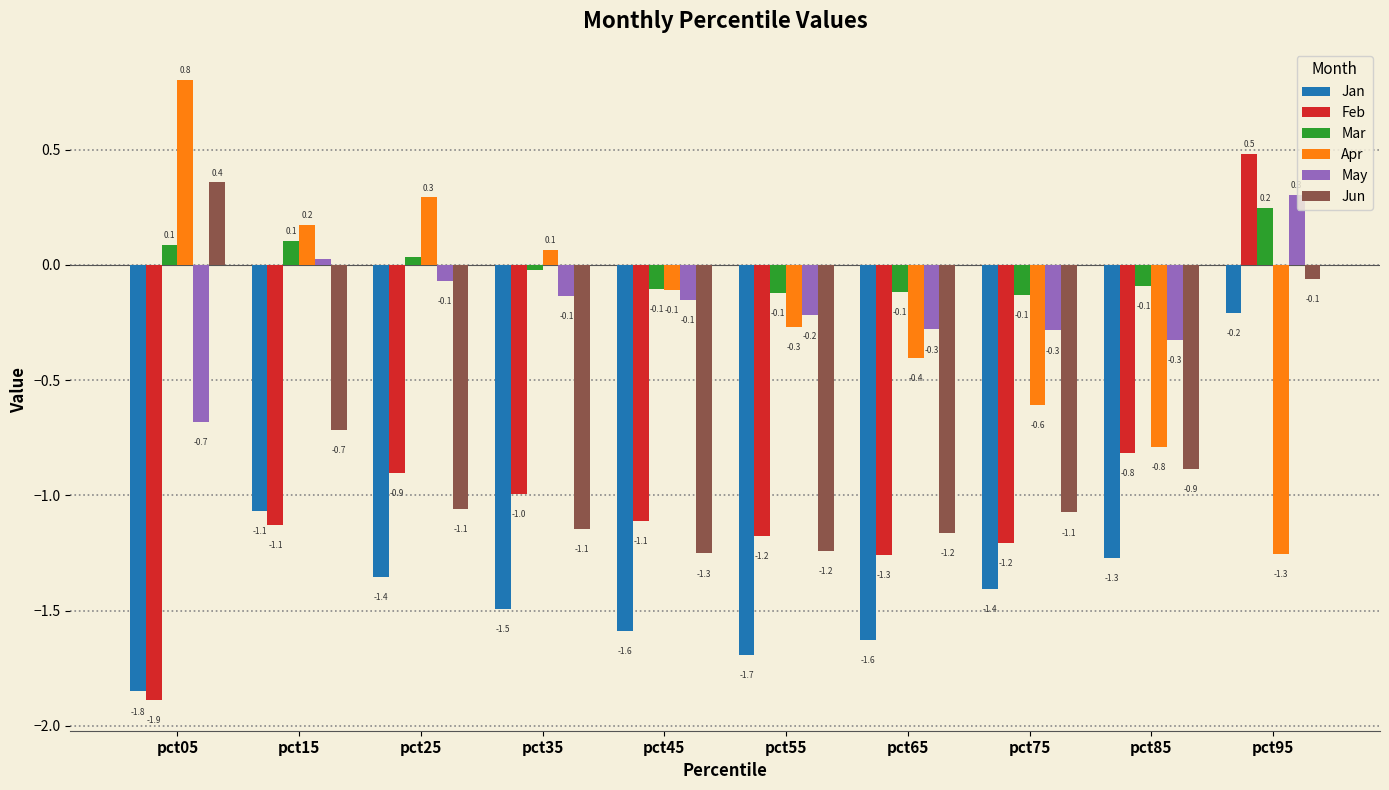

Between pct25 and pct85, which series saw the biggest shift?

Apr